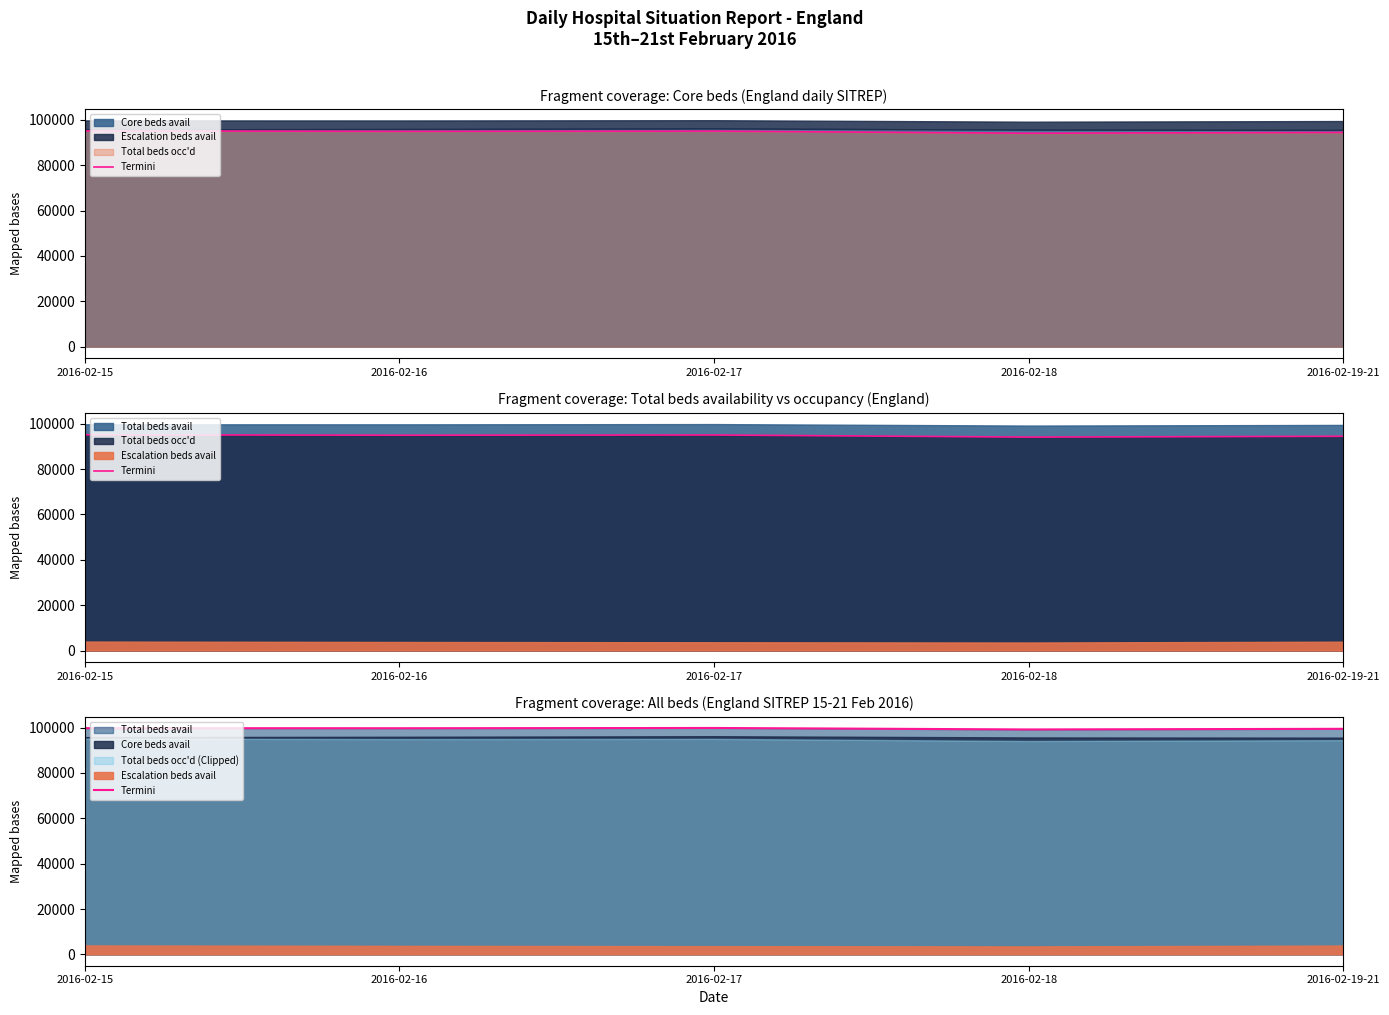

What is the label of the 3rd point from the left?

2016-02-17